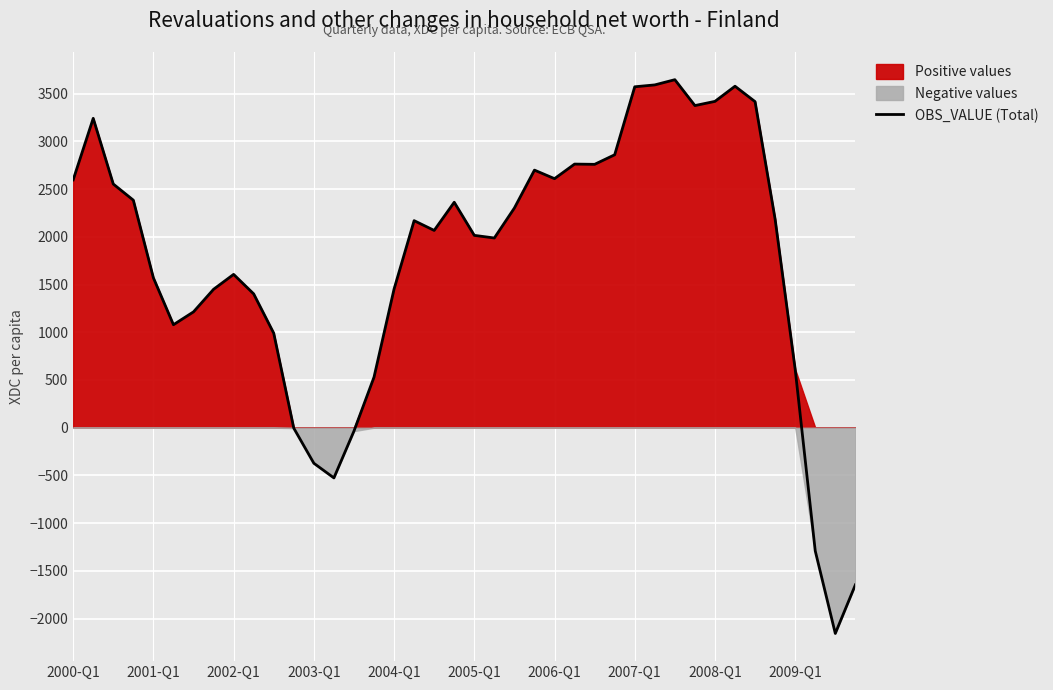

What is the change in value from 15 to 28?

+3042.8